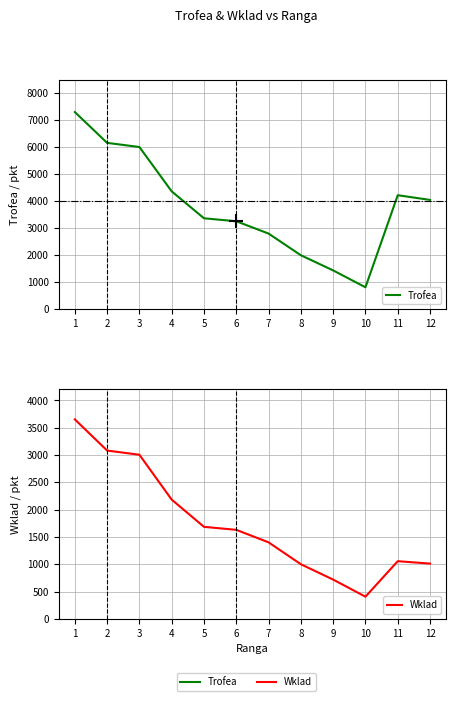

Is the value of Wklad at 7 greater than the value of Trofea at 4?

No